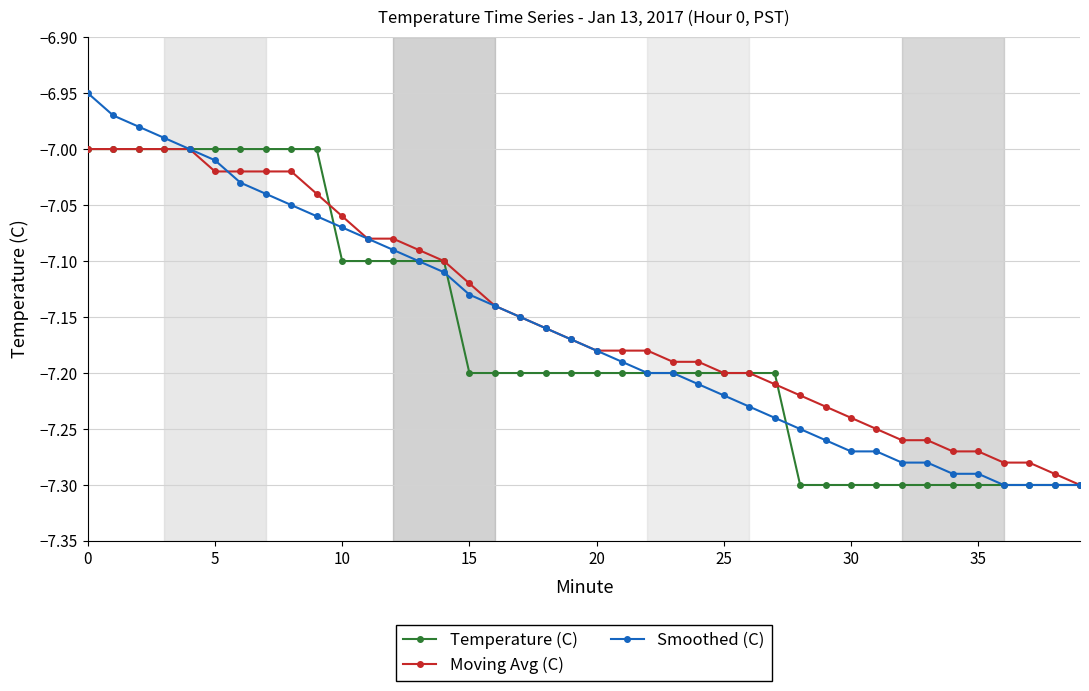

Which series has the widest spread of values?

Smoothed (C)